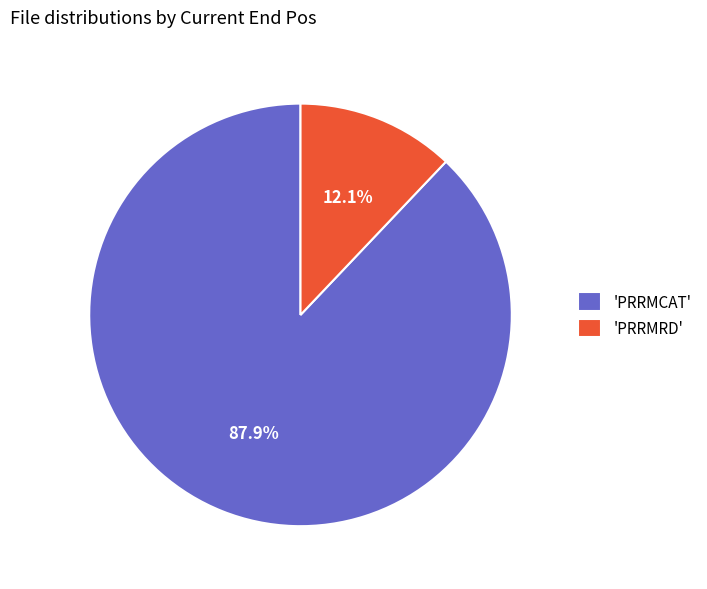

To the nearest percent, what is the difference between the largest and smallest slice percentages?

76%